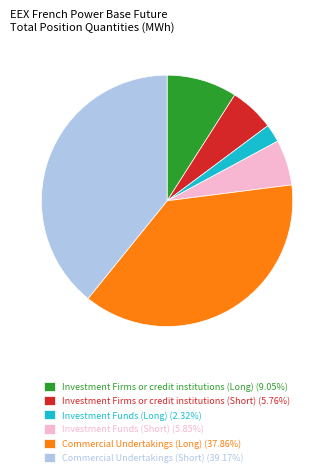

Count the number of slices in the pie.

6